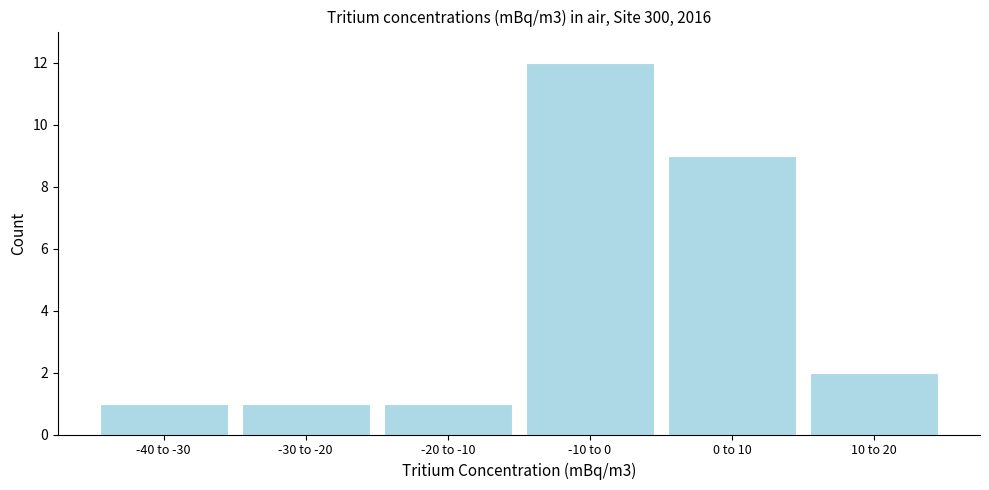

Reading left to right, what are all the values shown in this chart?

1	1	1	12	9	2